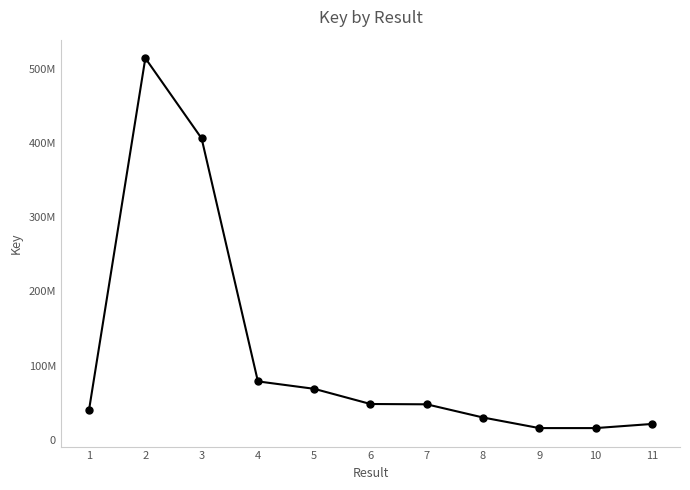

Reading left to right, transcribe all the data shown in this chart.

1=40507469	2=514143576	3=406030842	4=78706792	5=68701688	6=48237255	7=47818501	8=30053562	9=15791723	10=15791757	11=21331525